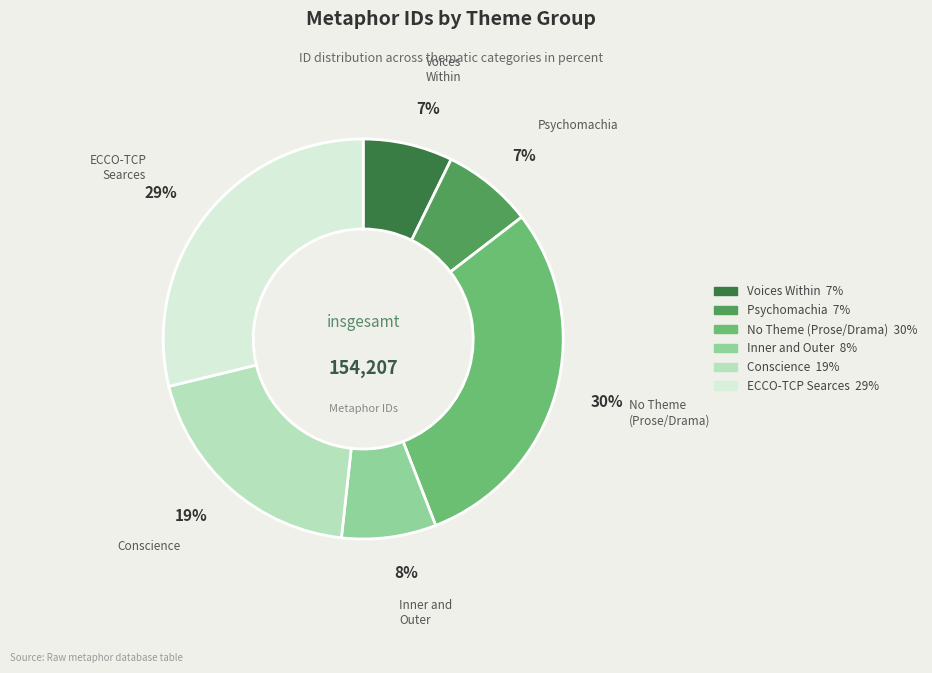

Does any single category account for the majority?

No